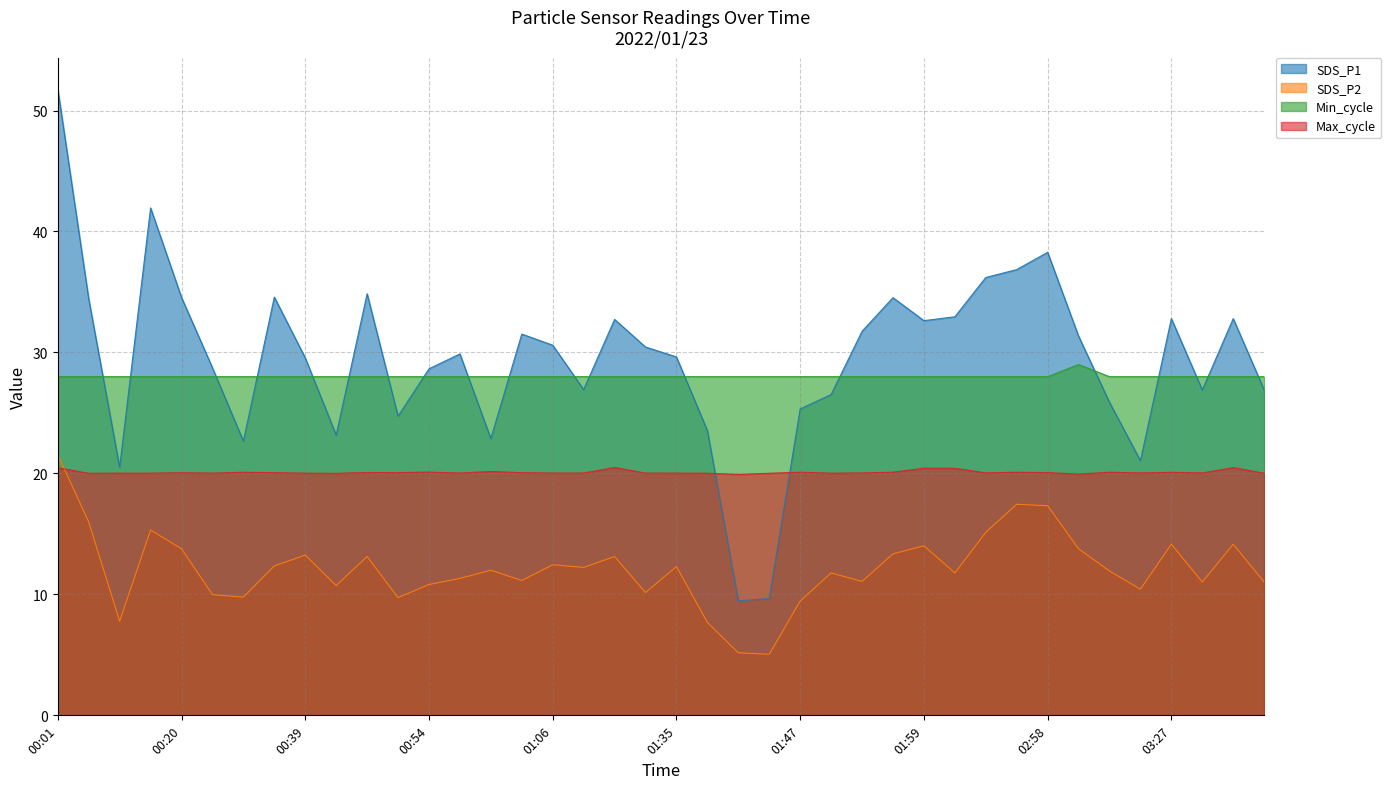

Does the chart have visible grid lines?

Yes